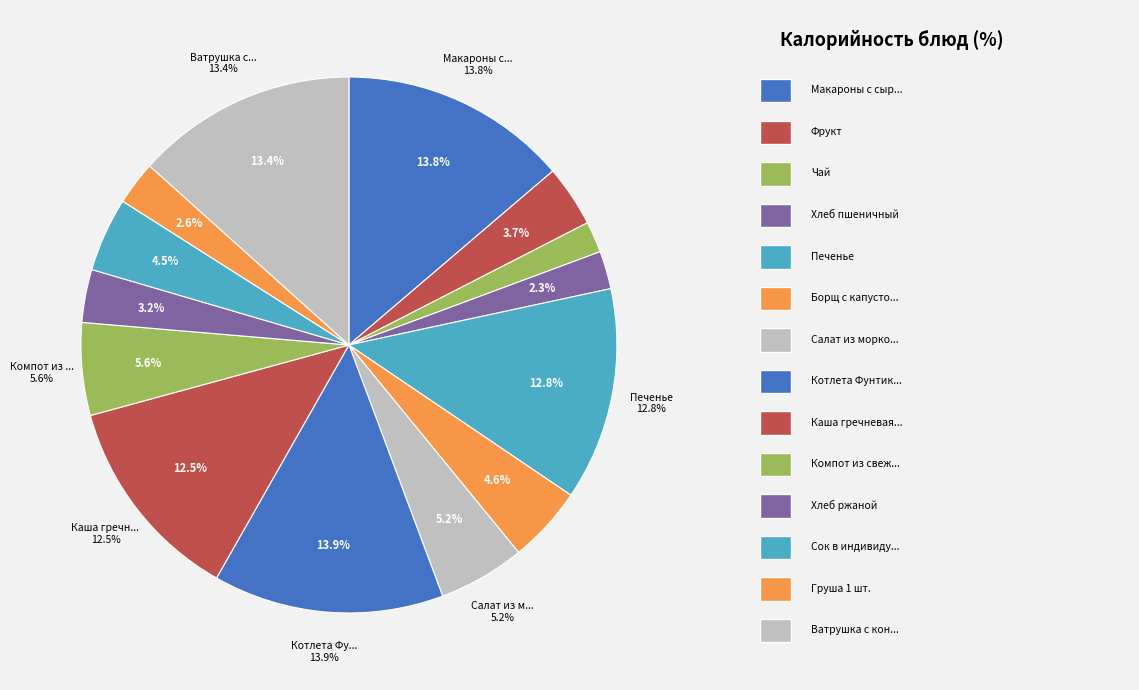

Count the number of slices in the pie.

14